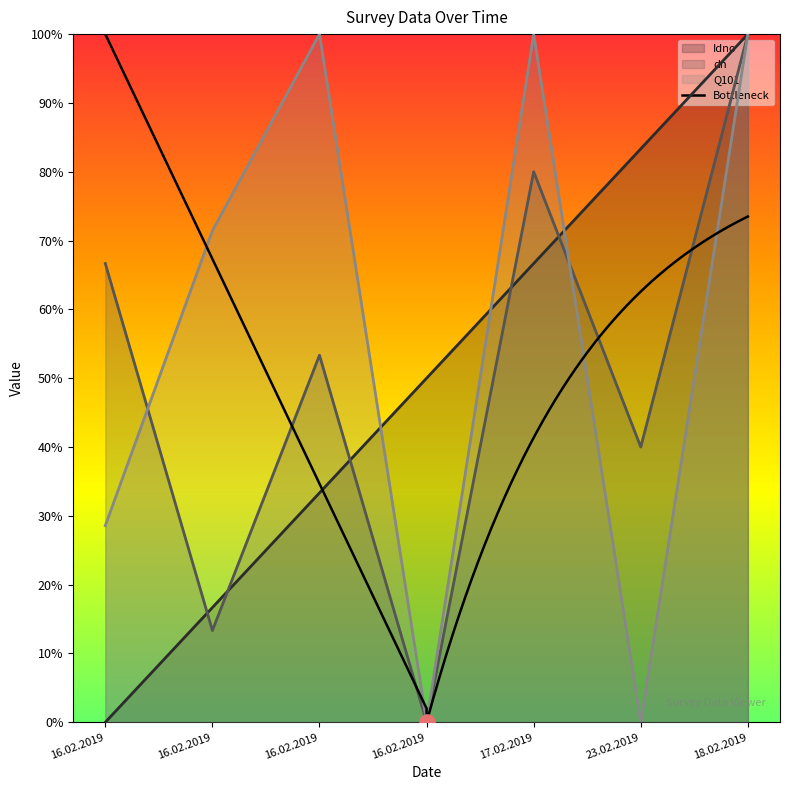

At which category is the sum across all series the highest?

18.02.2019